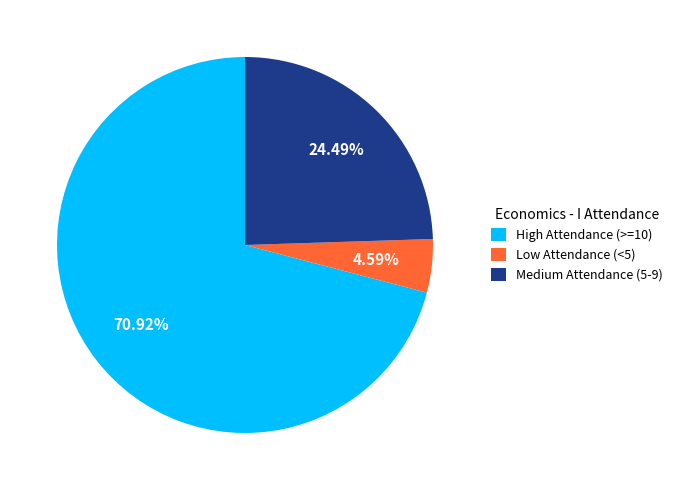

Between Low Attendance (<5) and High Attendance (>=10), which is larger?

High Attendance (>=10)